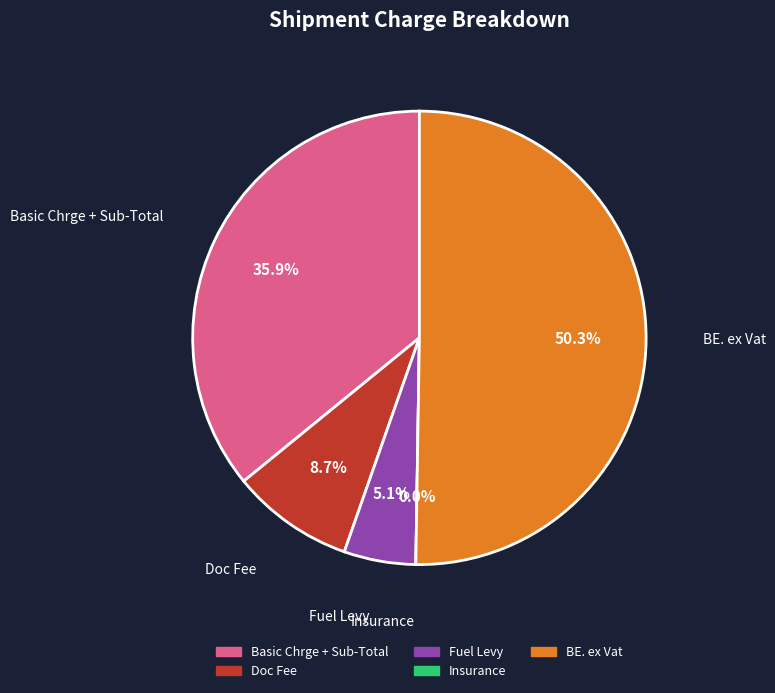

To the nearest percent, what is the difference between the largest and smallest slice percentages?

50%